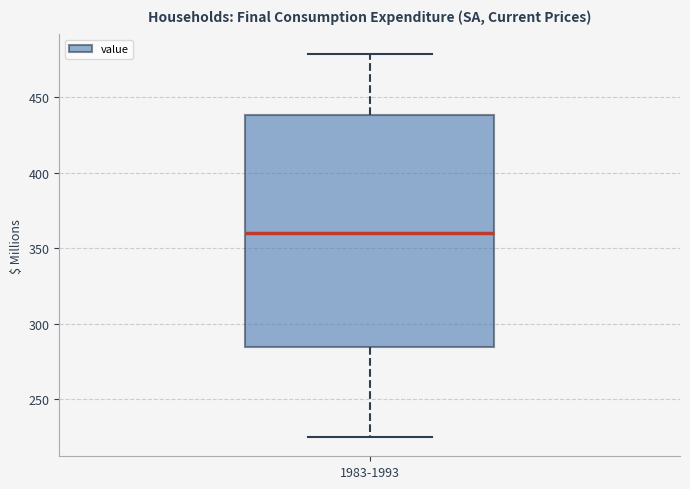

Transcribe this box plot: give where the median line is, the range the box spans, and where the two whiskers end, as read against the y-axis. The values are not printed on the chart, so give them approximately, as read against the axis.

median 360, box 285 to 440, whiskers 225 to 480